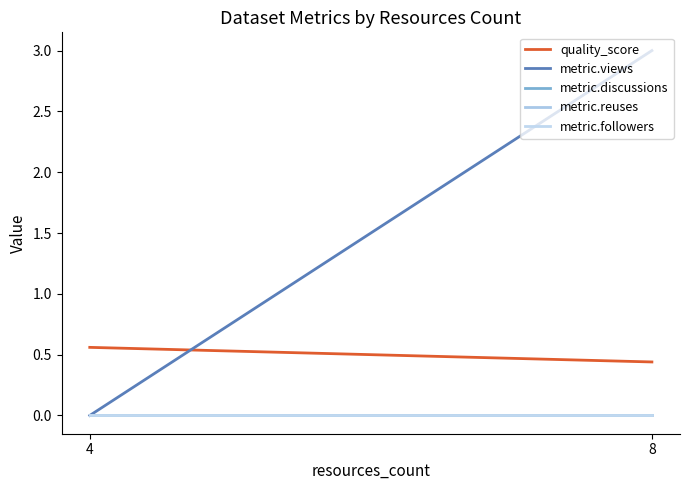

True or false: metric.followers and metric.discussions intersect in this chart.

False